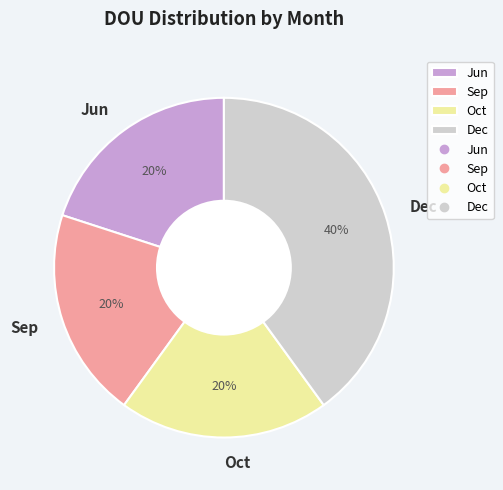

Approximately how many times larger is the value at Jun compared to Sep?

1.0